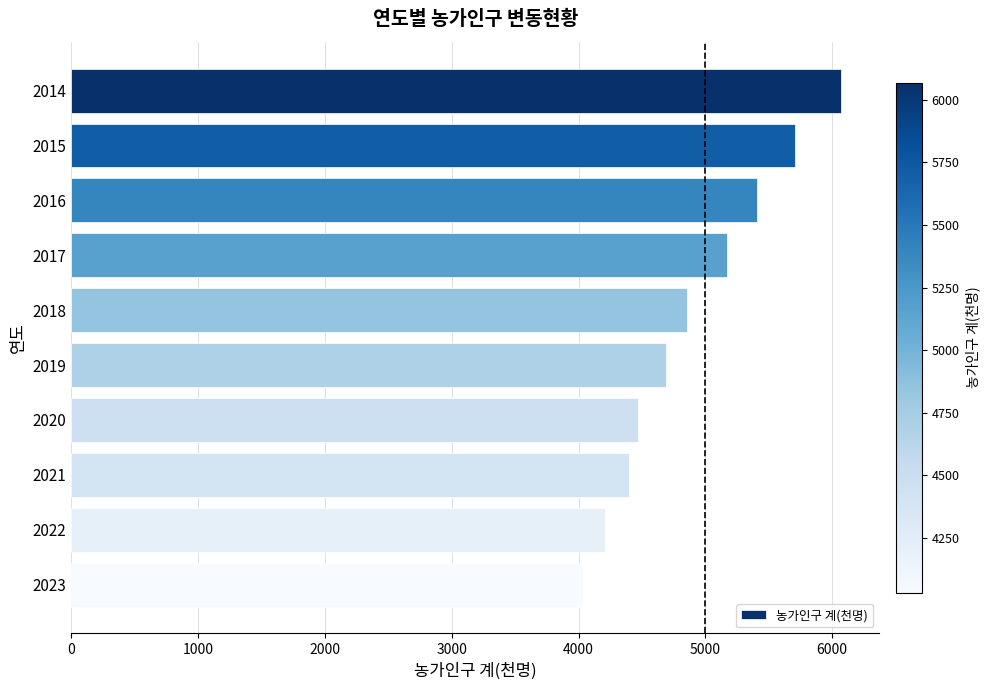

Reading top to bottom, what are all the values shown in this chart?

6068	5707	5407	5167	4851	4692	4468	4400	4210	4032